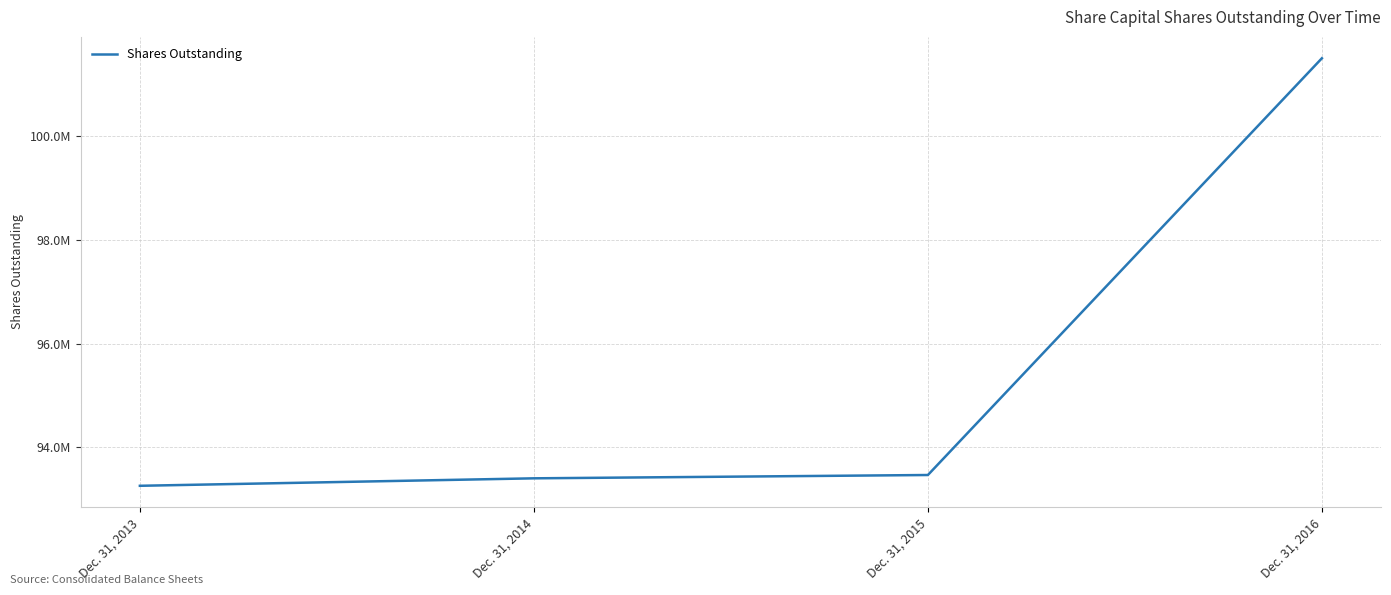

What is the maximum value shown in the chart?

101504575